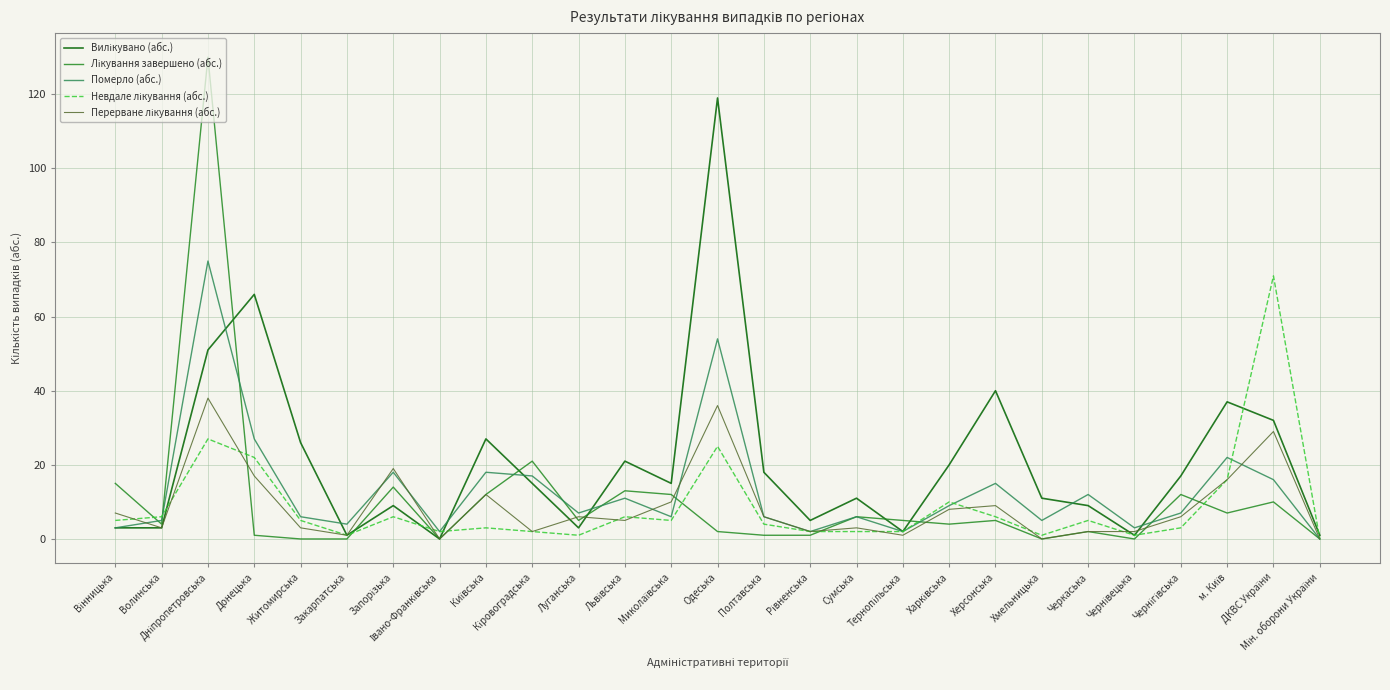

What is the maximum value shown in the chart?

130